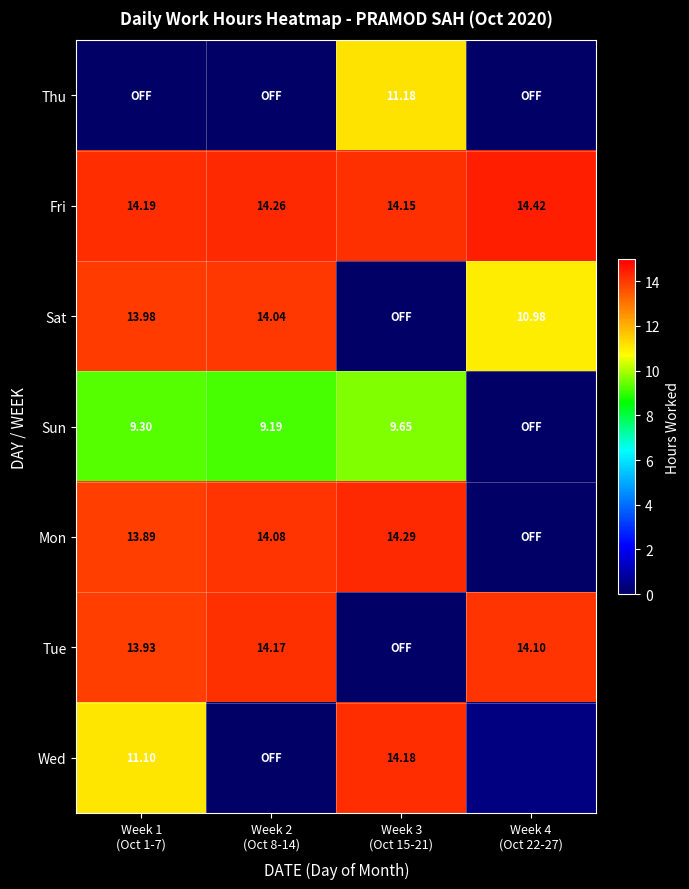

Count the number of categories in the chart.

4